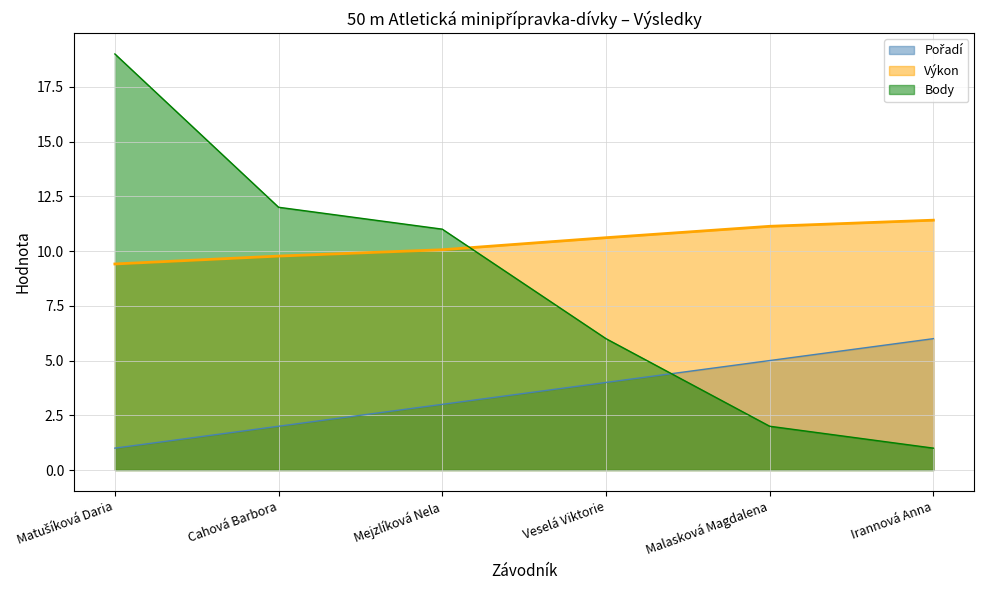

Which series has the largest total across all categories?

Výkon